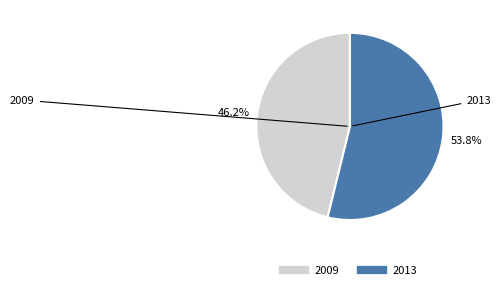

Is there a majority slice in this chart?

Yes